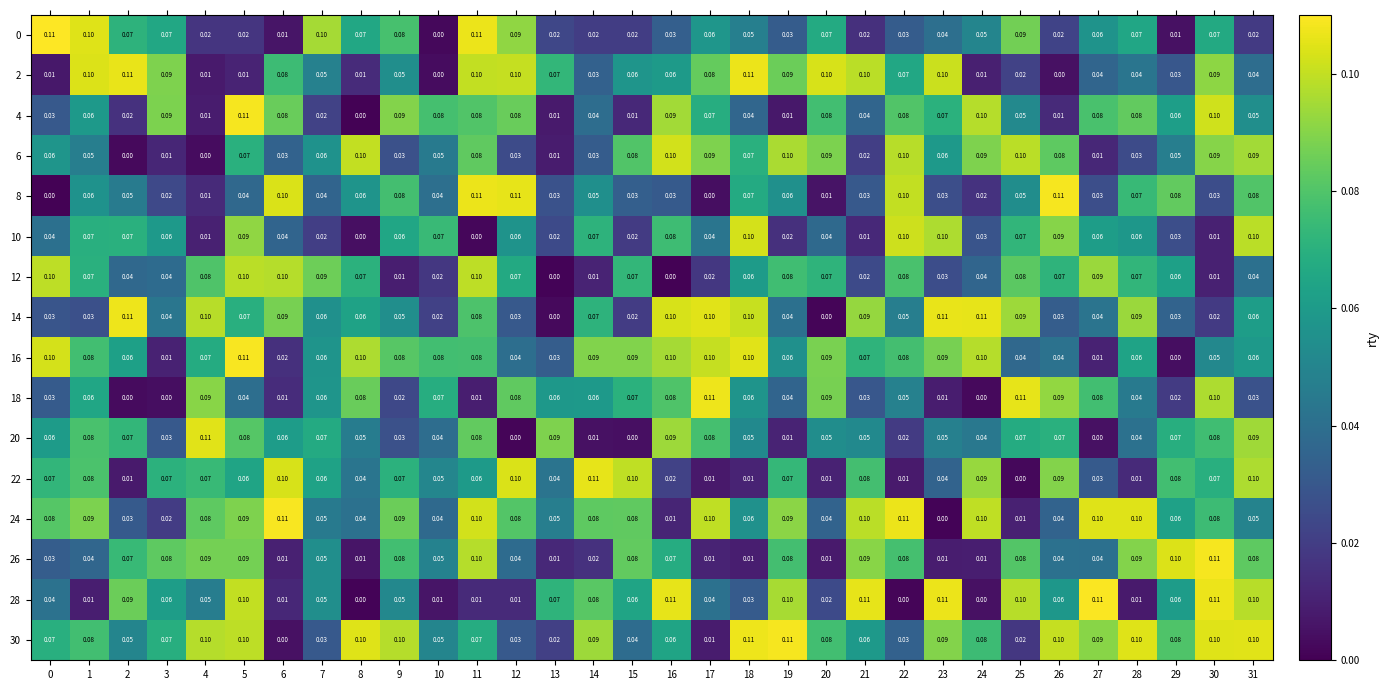

Which has a higher value, 4 or 19?

19